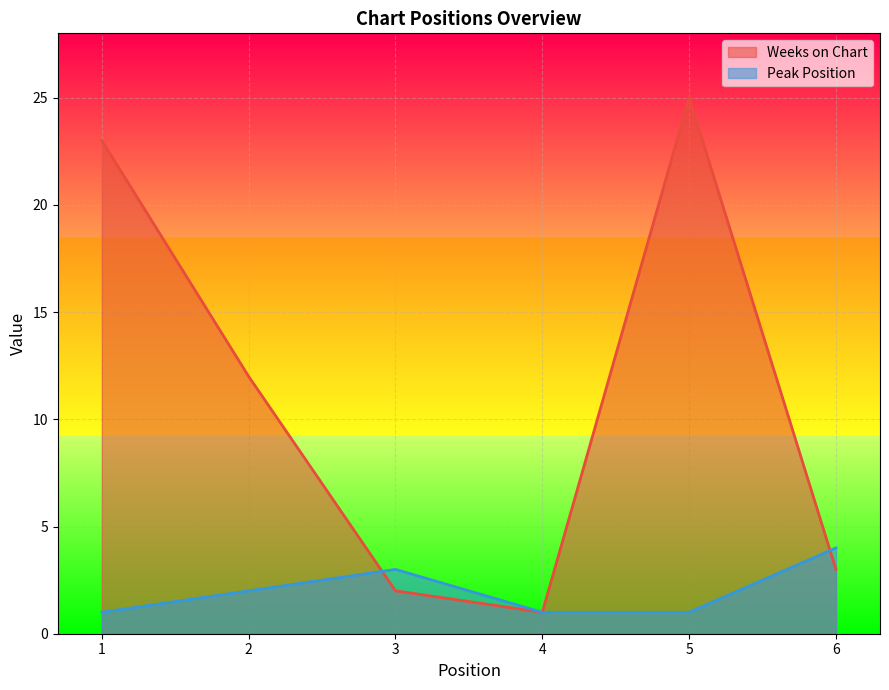

At which label is Peak Position closest to 2?

2